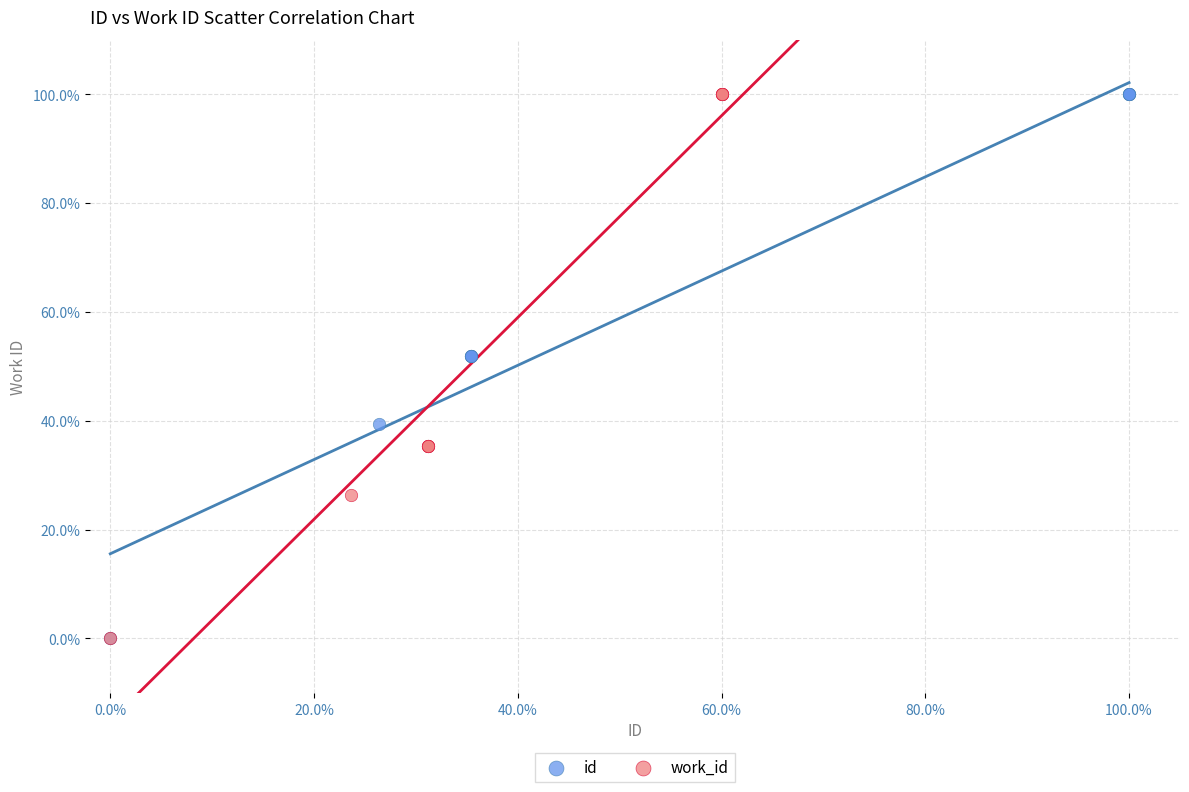

What are all the series names shown in the legend?

id, work_id